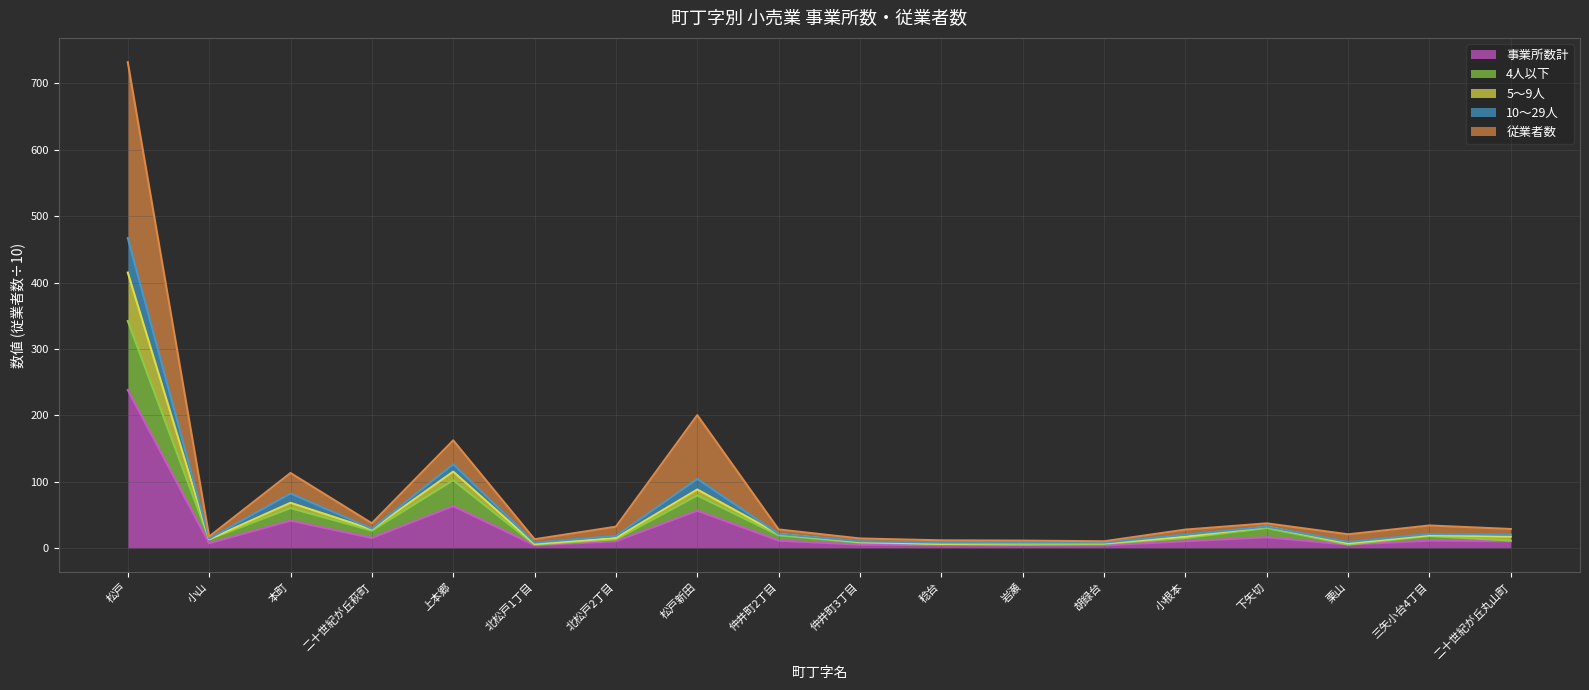

What are all the series names shown in the legend?

事業所数計, 4人以下, 5～9人, 10～29人, 従業者数